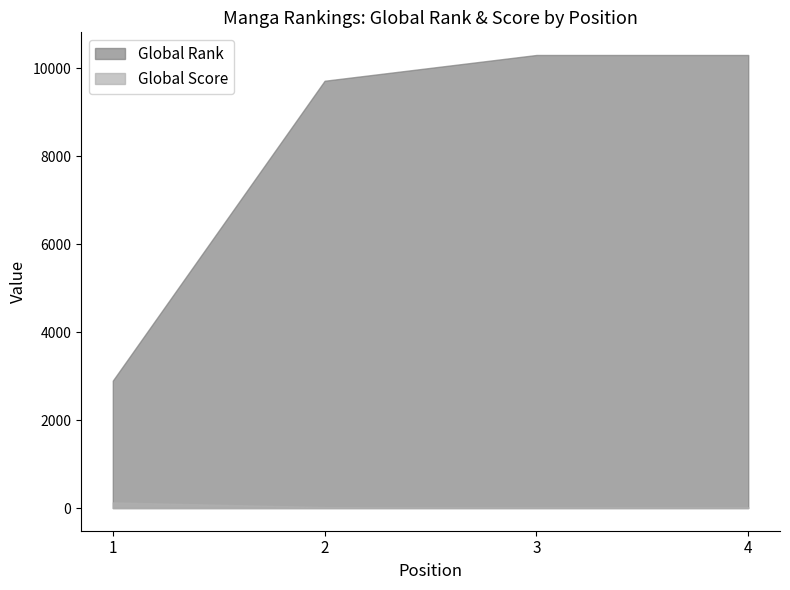

What is the approximate value of Global Score at 3?

17